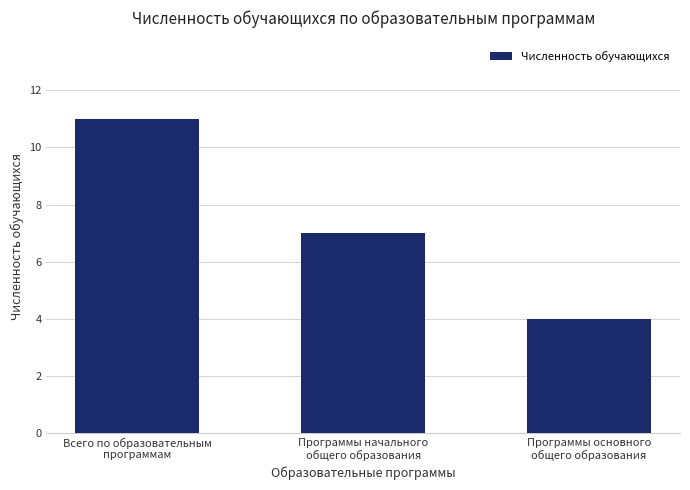

What is the label of the 2nd bar from the left?

Программы начального
общего образования